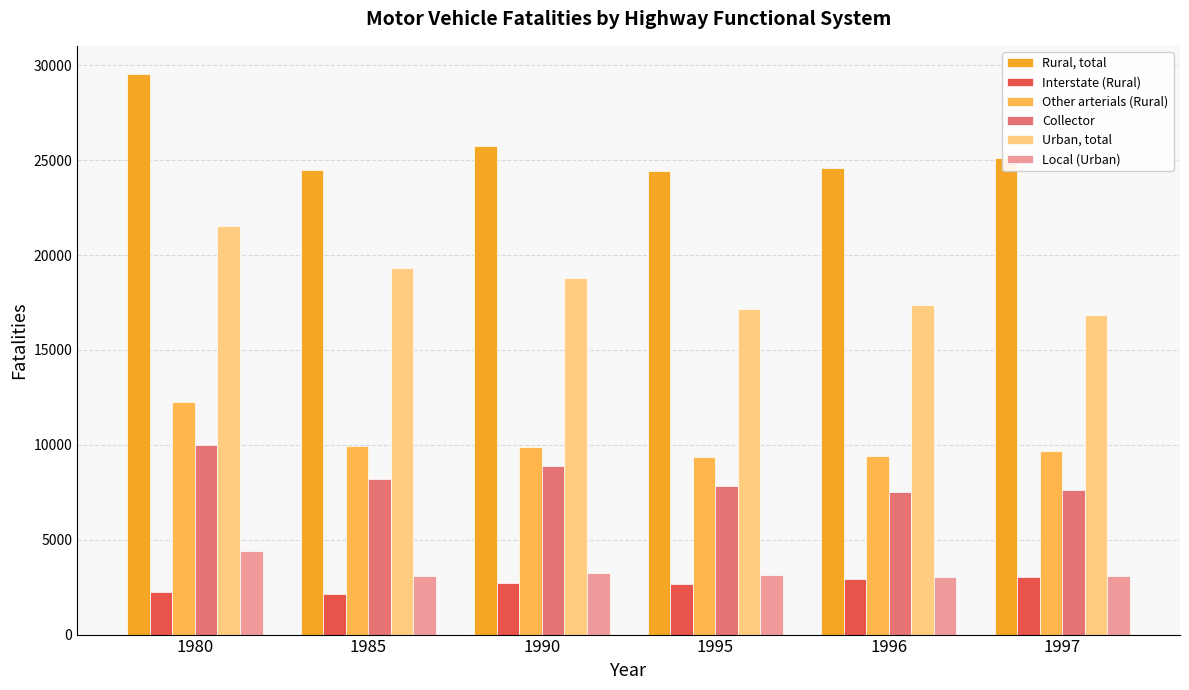

How many distinct data groups are displayed?

6